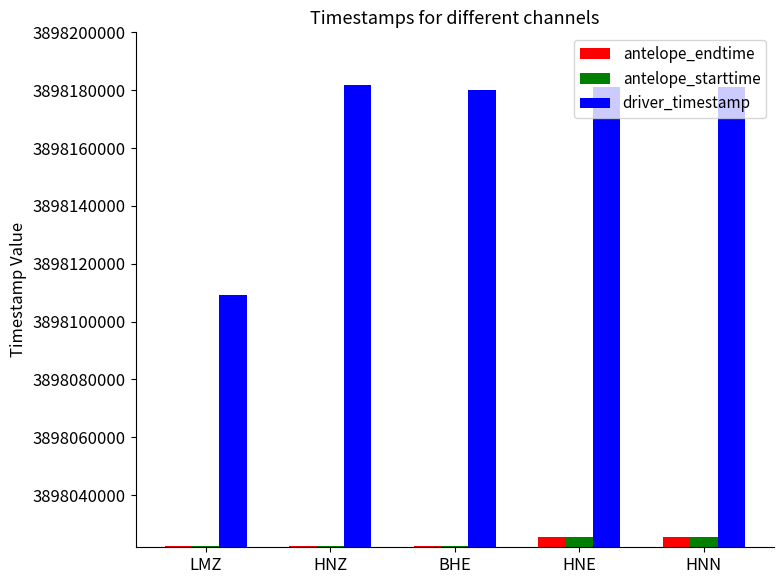

At how many categories does at least one series exceed 3898071040?

5